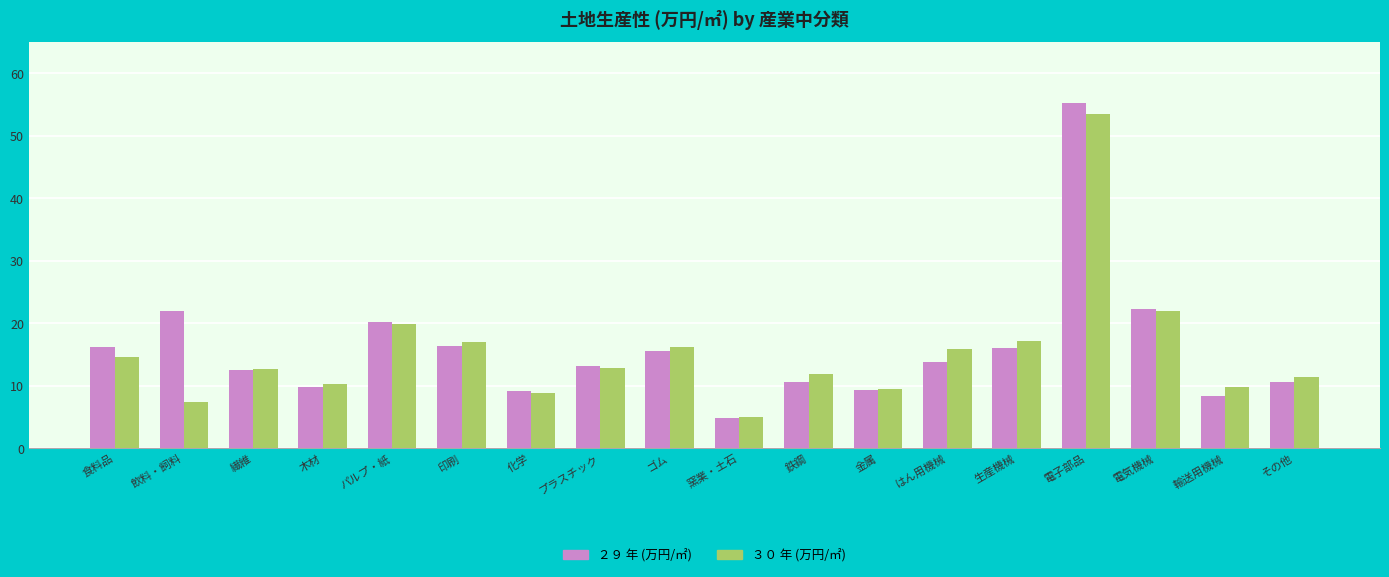

What are all the series names shown in the legend?

２９ 年 (万円/㎡), ３０ 年 (万円/㎡)